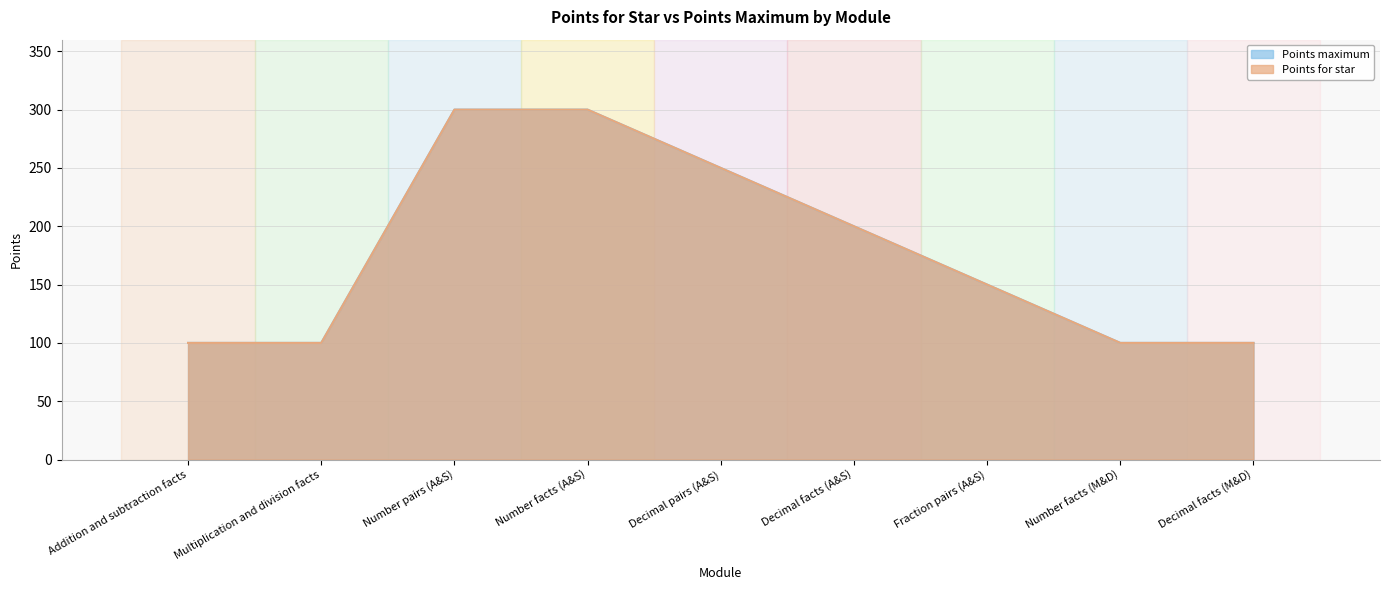

How many lines are shown in the chart?

2